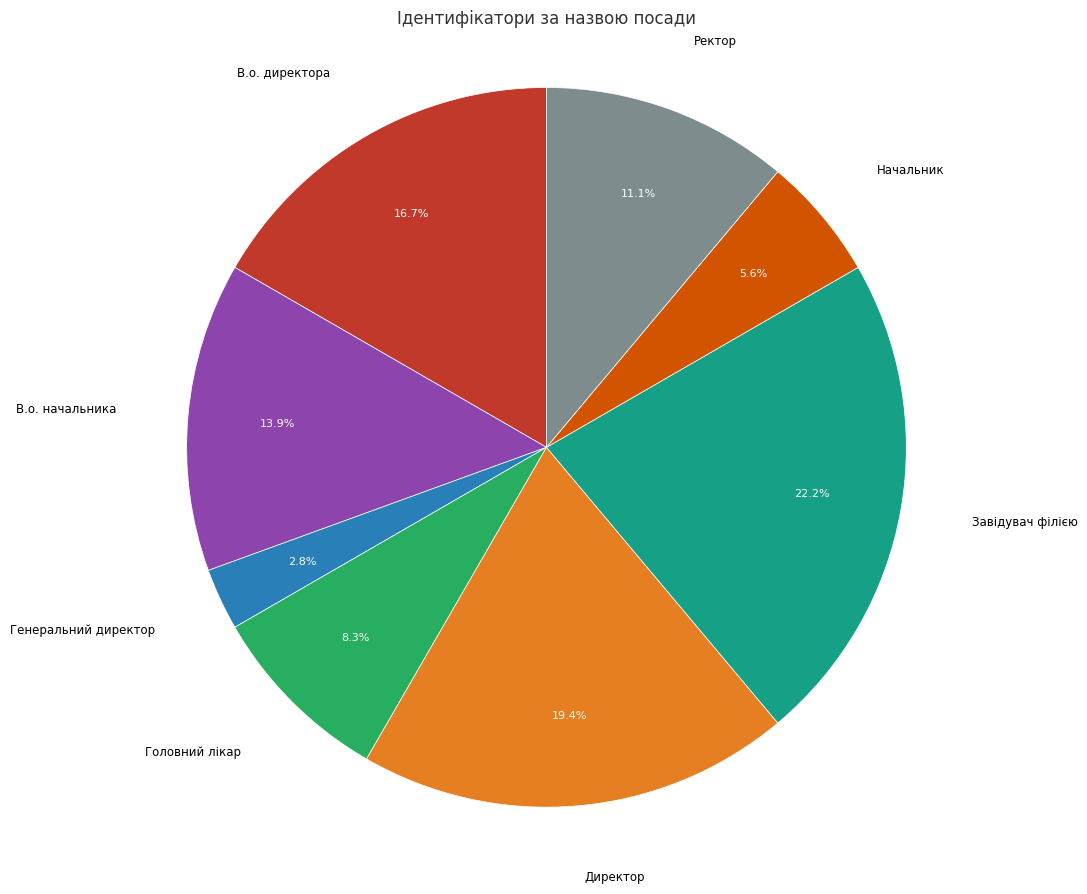

To the nearest percent, what portion does Генеральний директор represent?

3%